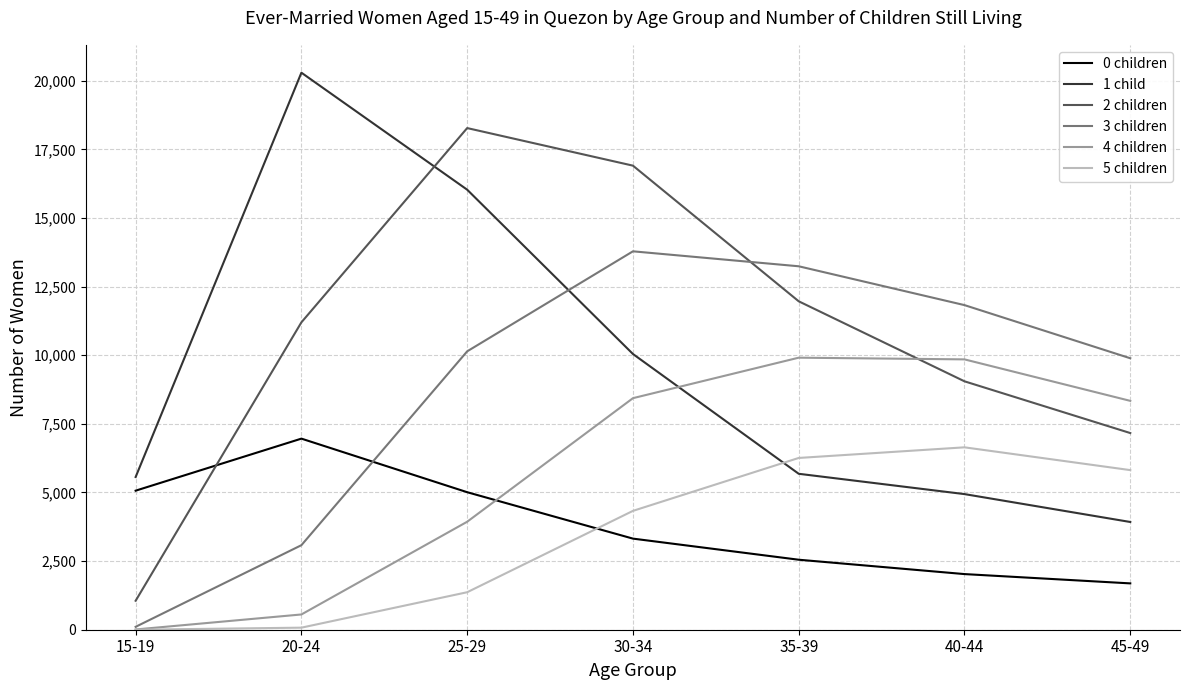

Is this an area chart (filled region under the line)?

No